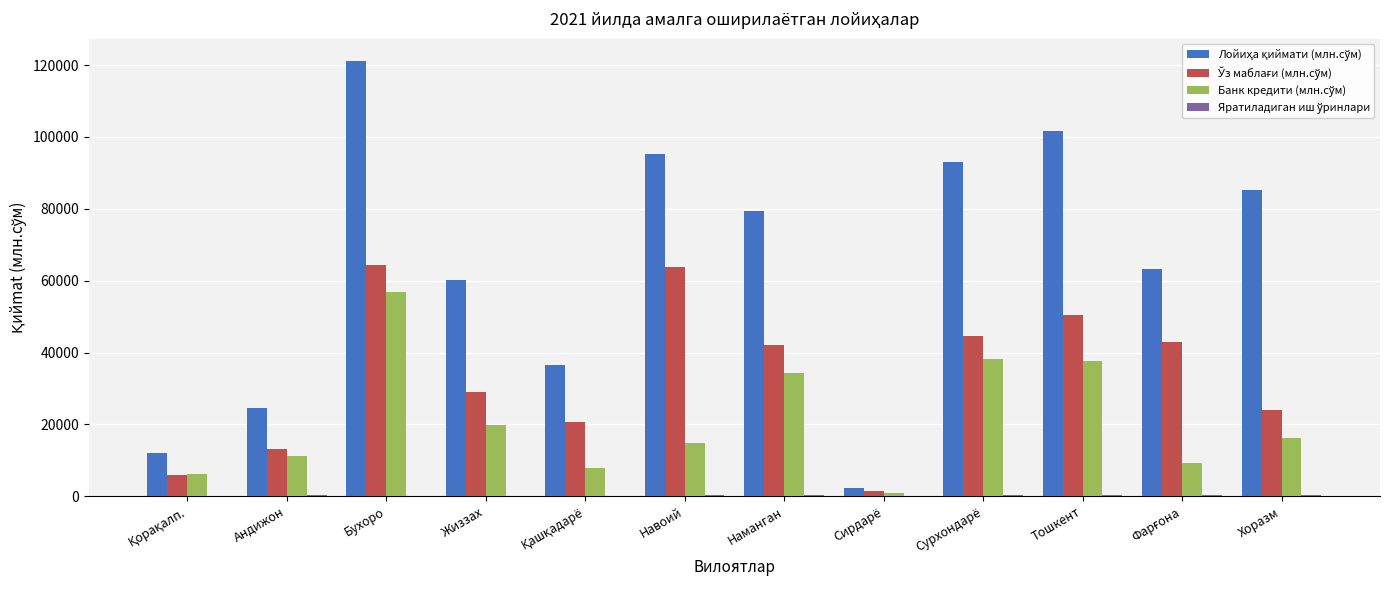

What value does the Лойиҳа қиймати (млн.сўм) series have at Жиззах?

60106.3